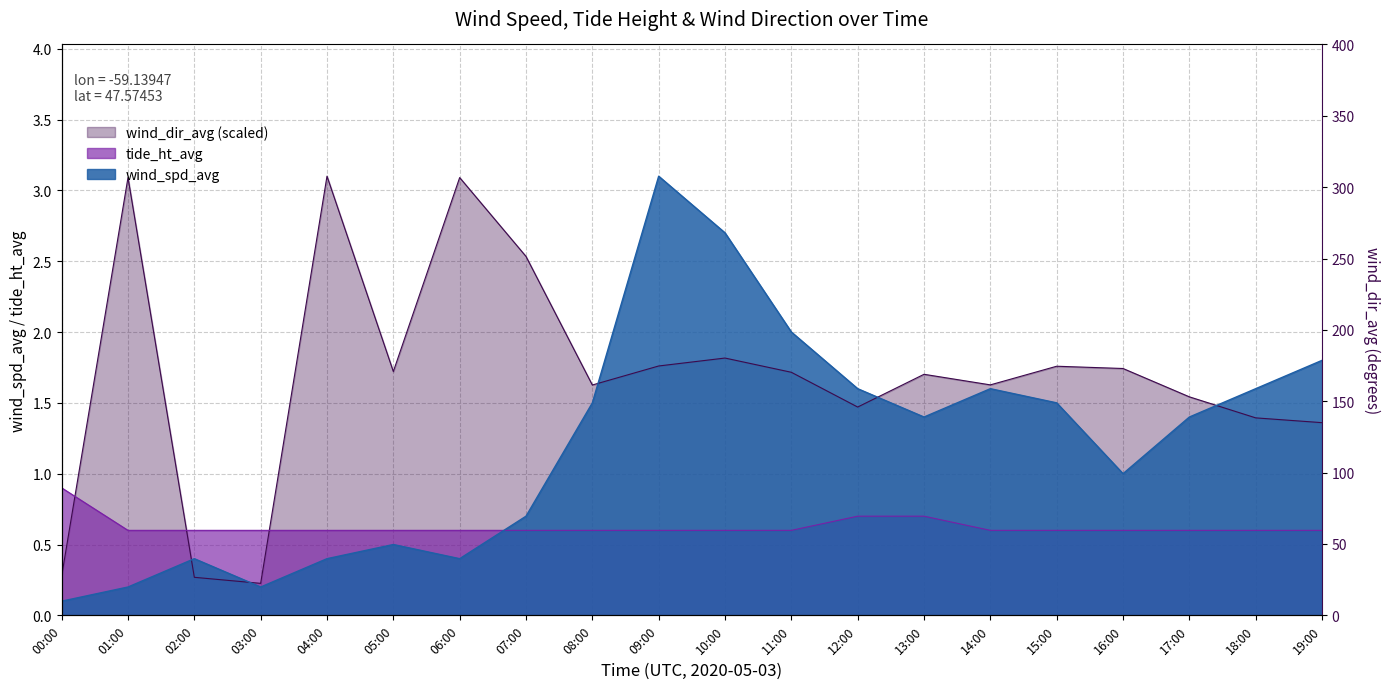

What is the difference between the highest and lowest values at 14:00?

1.0